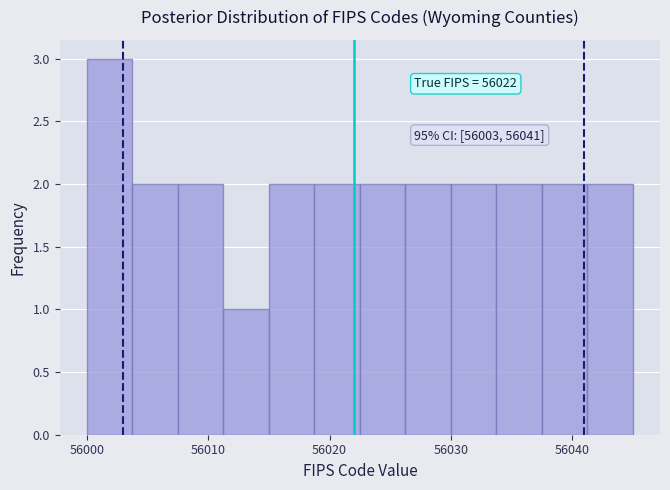

Around what value on the x-axis is the tallest bar? Give the approximate position of its centre, as read against the axis.

56002